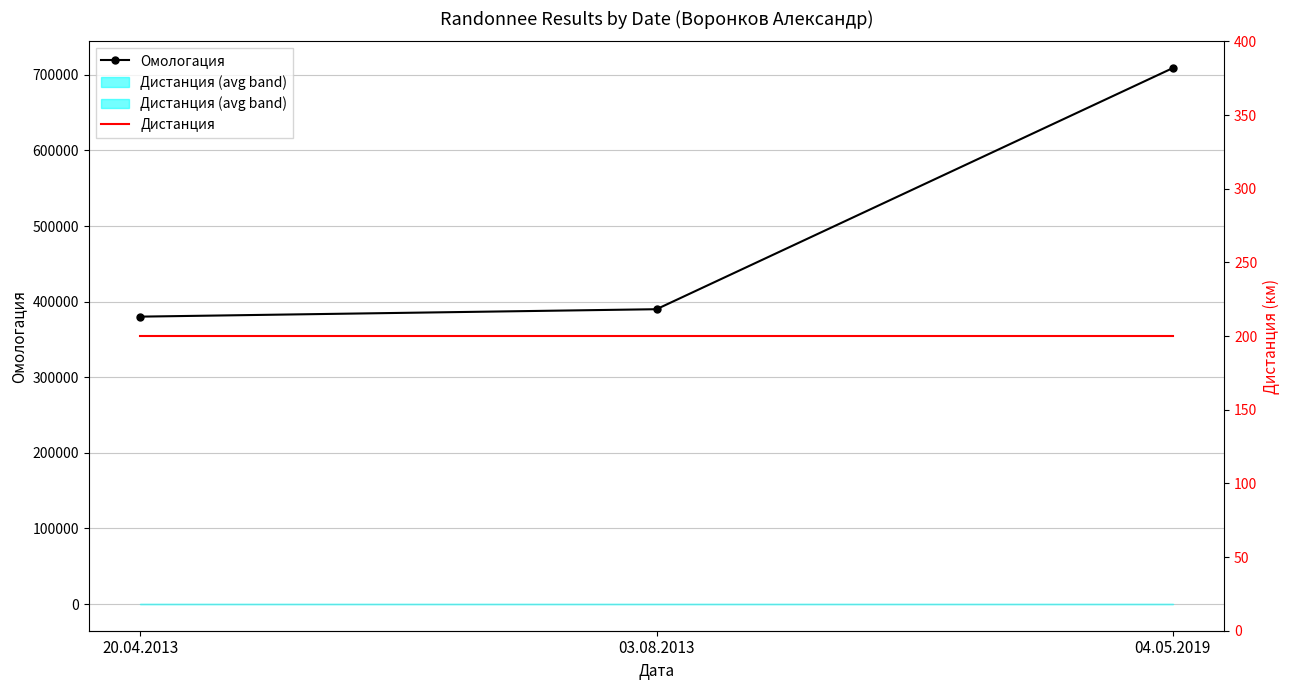

Which series changed the most between 20.04.2013 and 03.08.2013?

Омологация